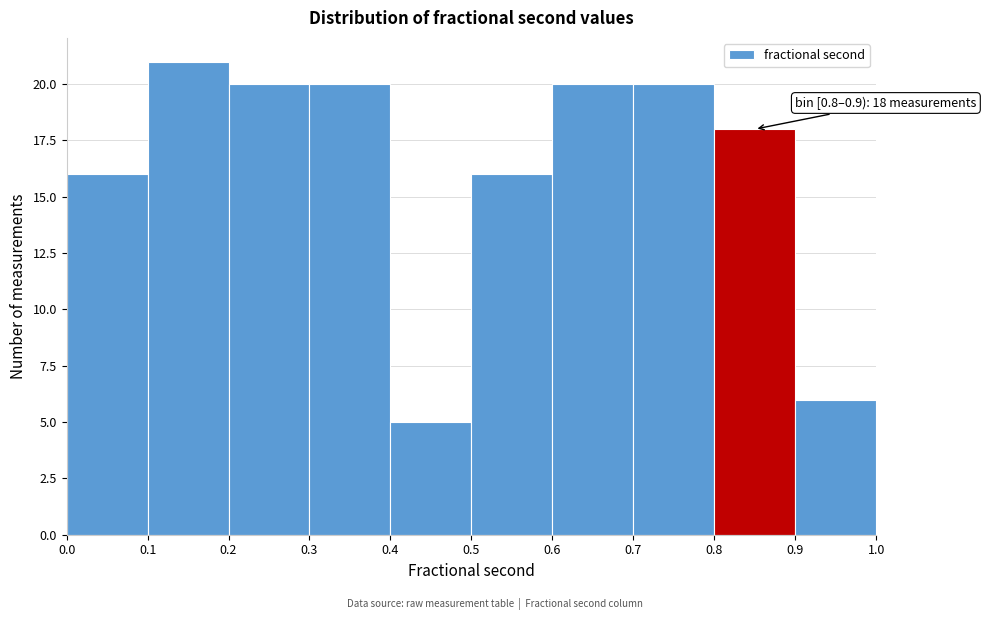

Which range on the x-axis has the tallest bar?

0.1 to 0.2